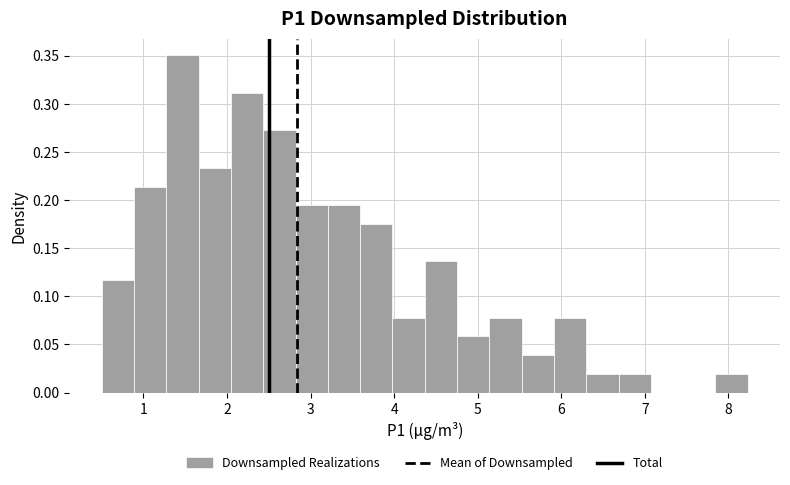

Read against the x-axis, roughly where is the centre of the tallest bar?

1.5